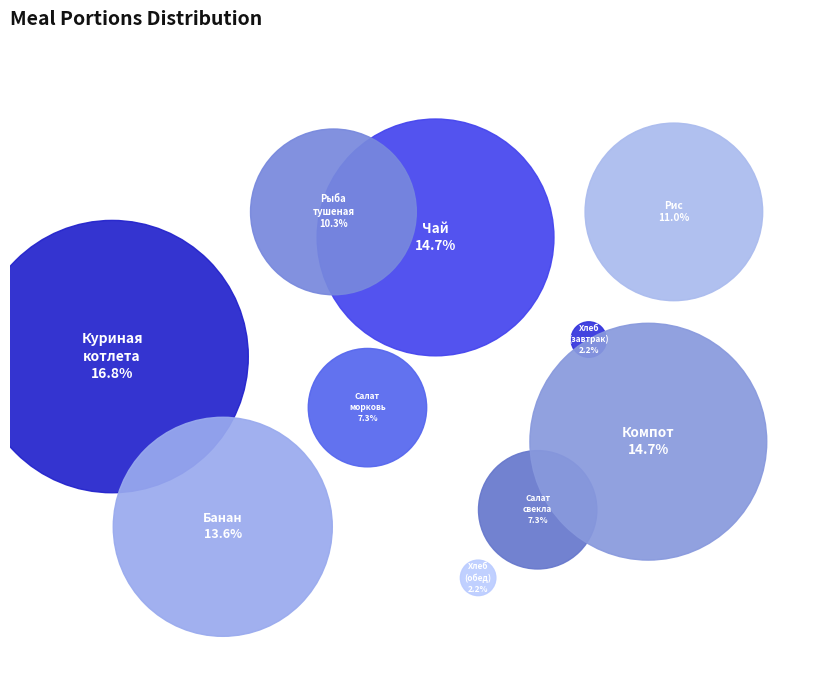

To the nearest percent, what is the average slice percentage?

10%